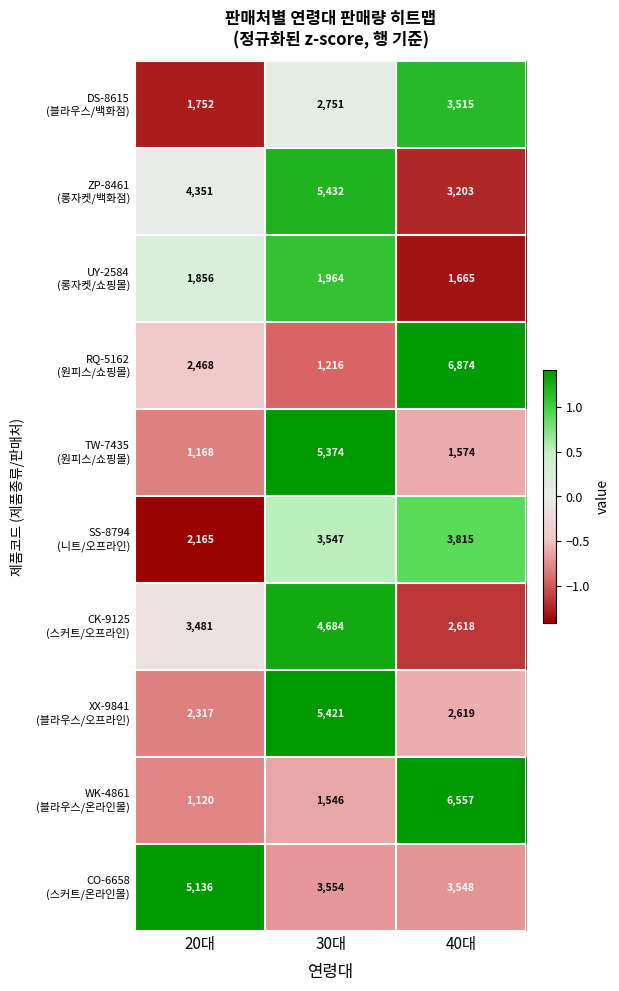

What is the difference between the highest and lowest values at 30대?

4216